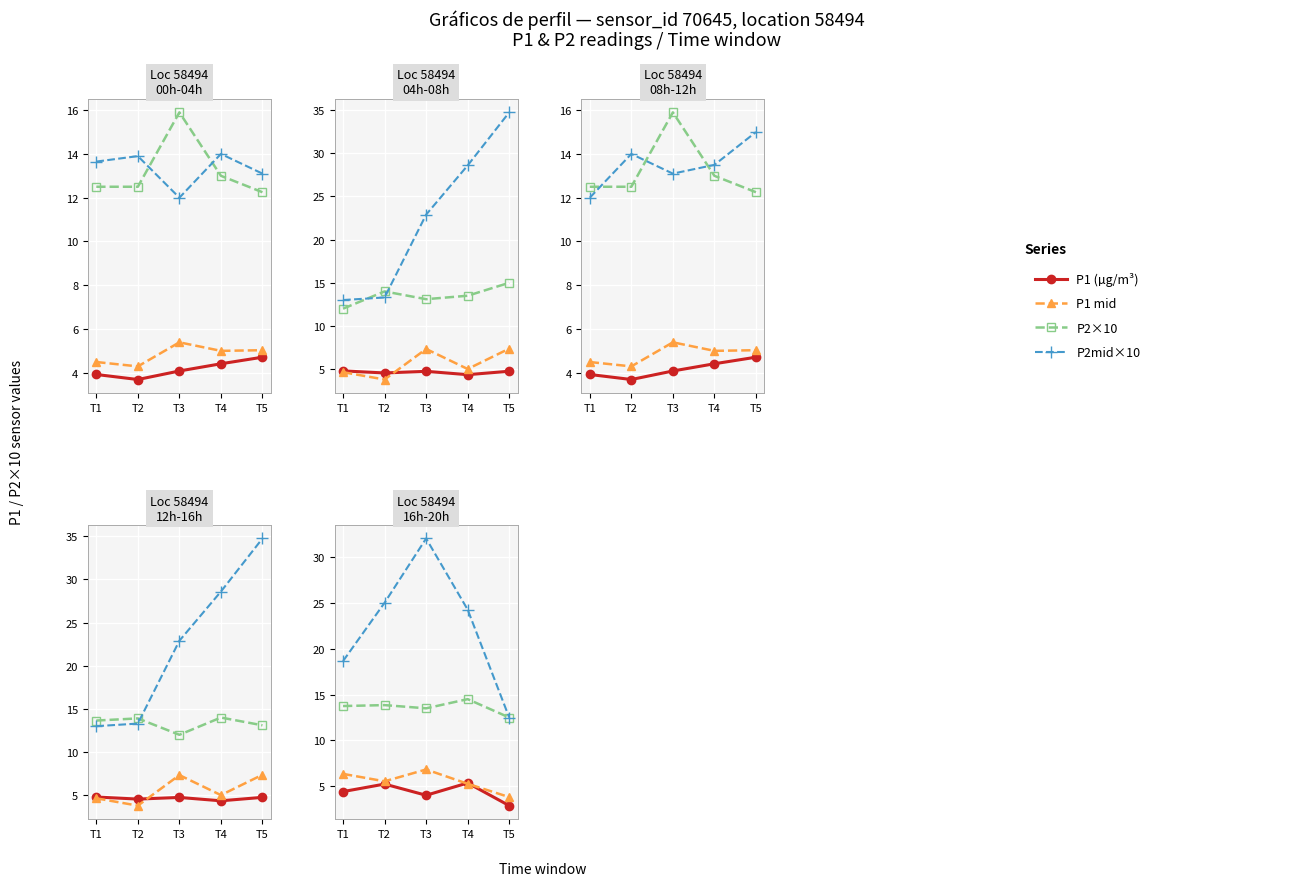

What is the value of the P2×10 point at the 3rd from the left?

13.5